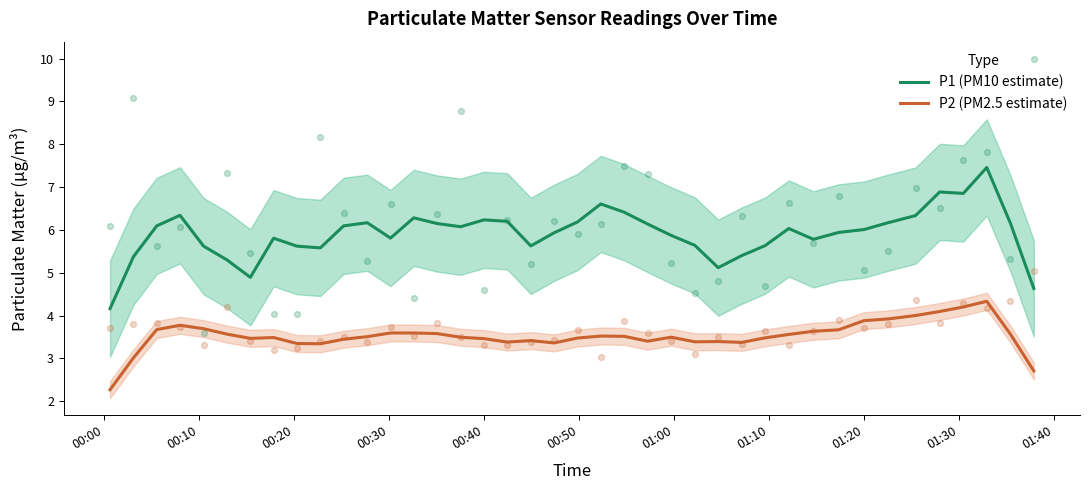

Which series reaches the minimum Y coordinate?

P2 (PM2.5 estimate)